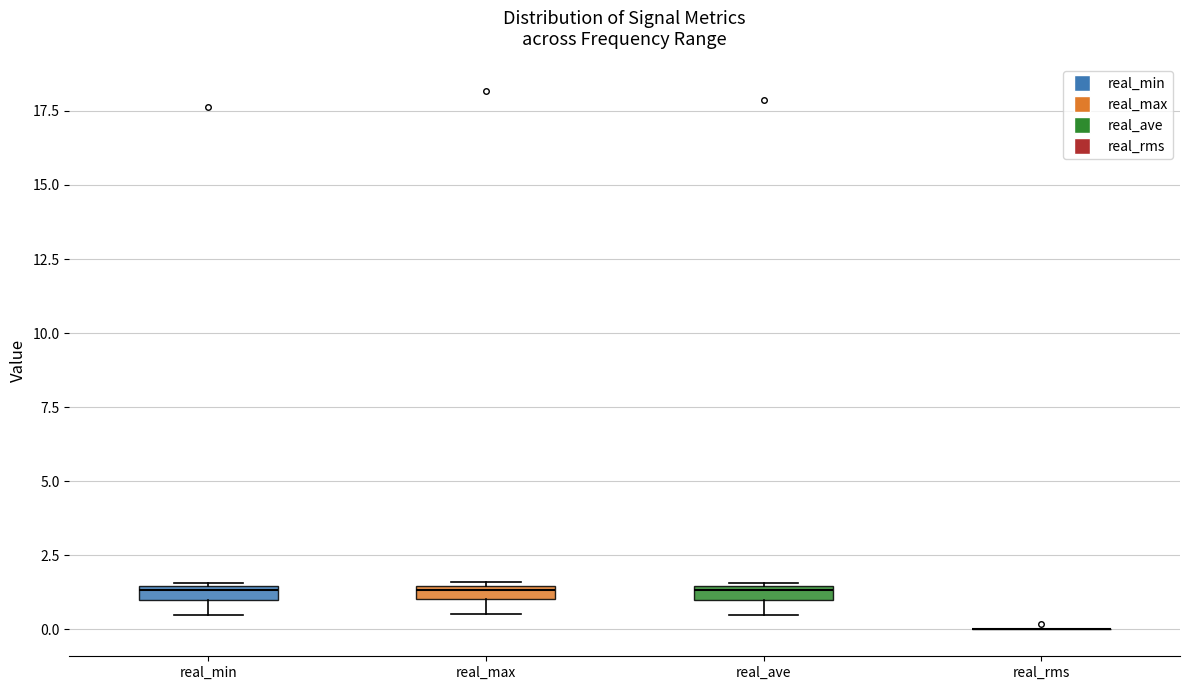

Where is the lower edge of the box for real_min on the y-axis? The values are not printed on the chart, so give them approximately, as read against the axis.

1.0